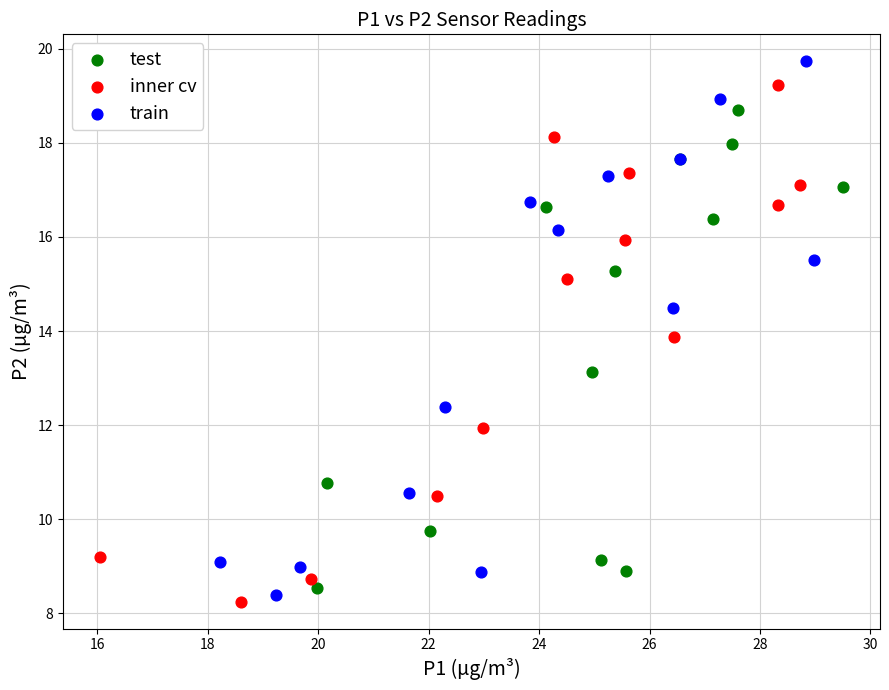

Which series has the largest Y range (max minus min)?

train